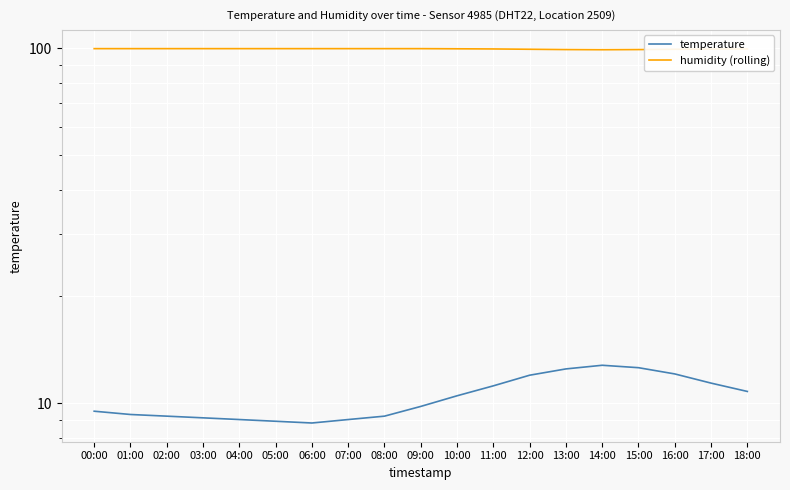

Is it true that humidity (rolling) equals 46.8 at 12:00?

False